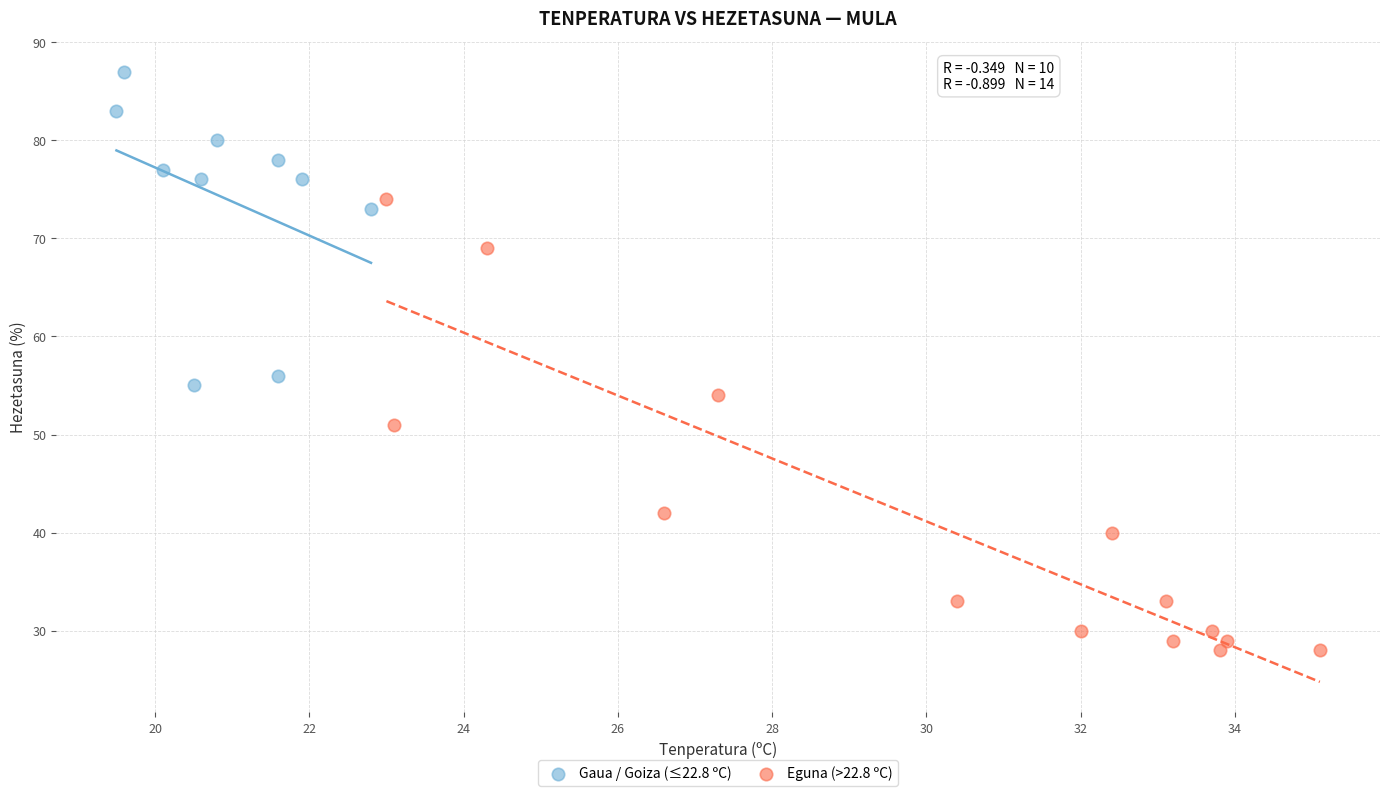

Which series contains the highest Y value?

Gaua / Goiza (≤22.8 ºC)